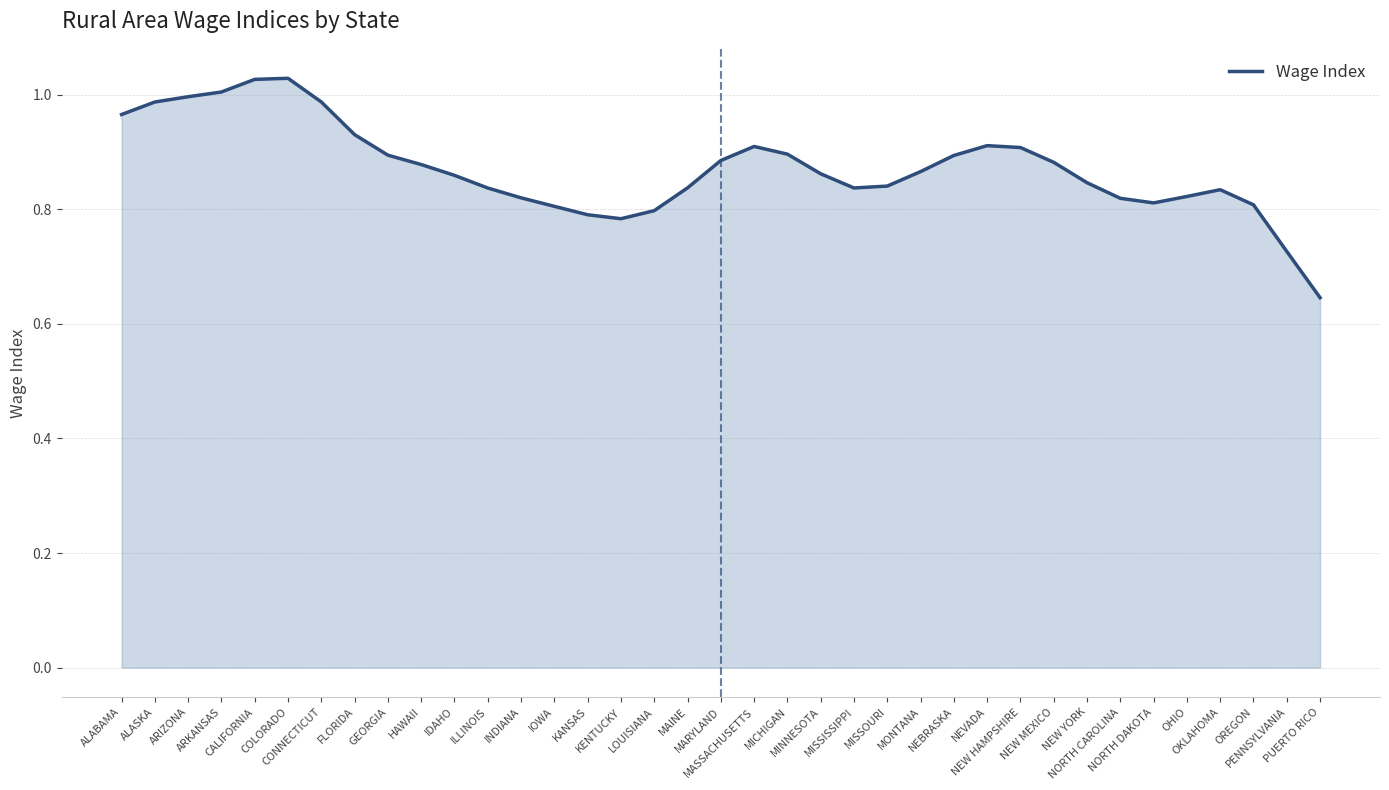

Does the chart display data point markers on the line(s)?

No